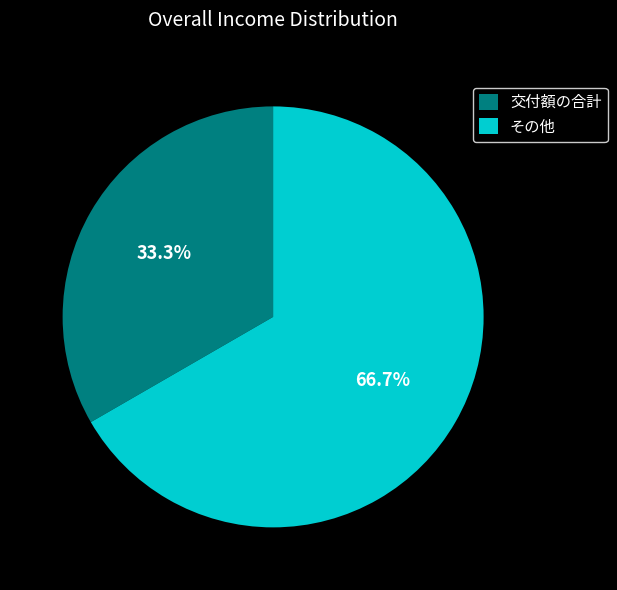

How many slices are in this pie chart?

2